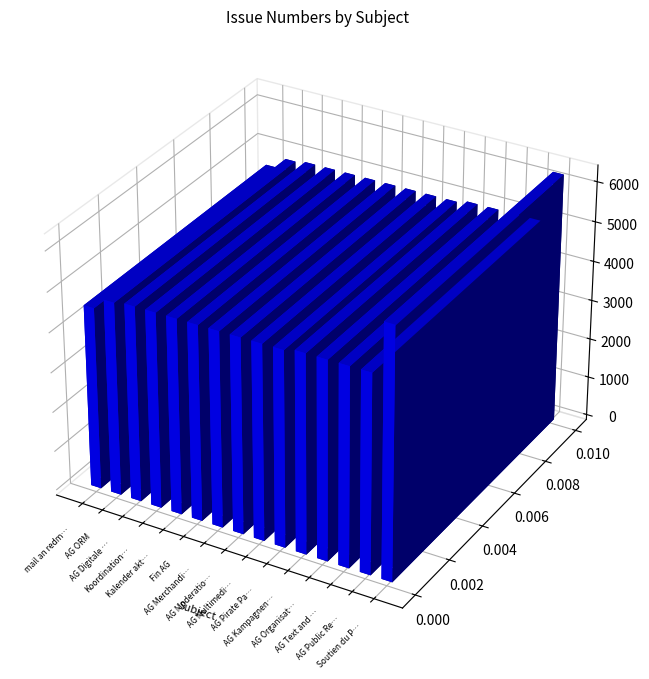

Reading right to left, extract all data points from this chart.

6282	4997	4996	4995	4994	4917	4916	4915	4914	4913	4912	4911	4910	4855	4571